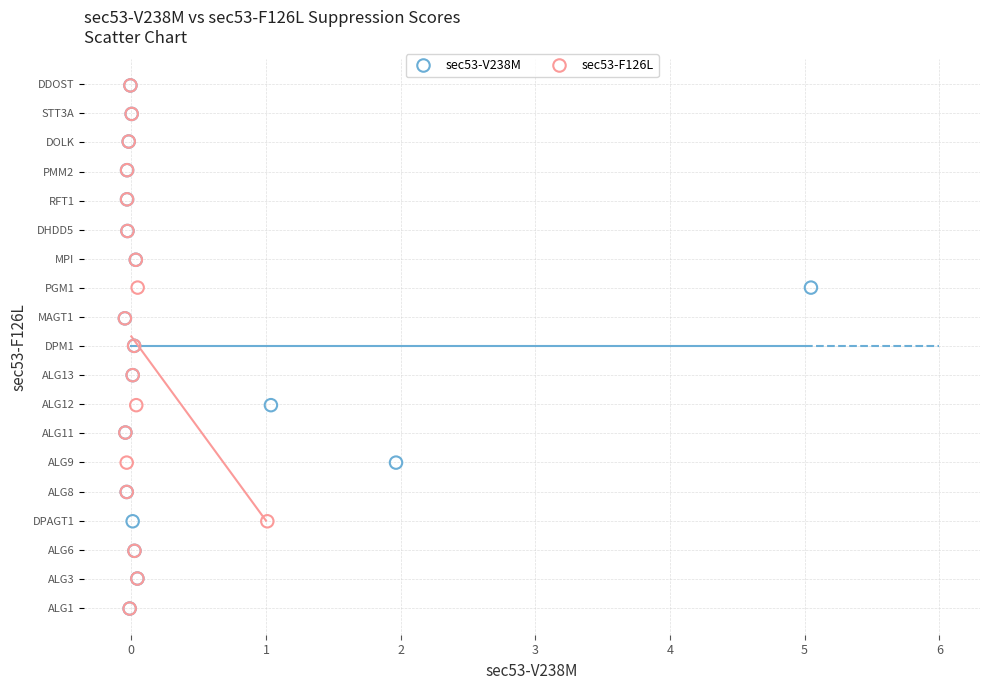

What are all the series names shown in the legend?

sec53-V238M, sec53-F126L